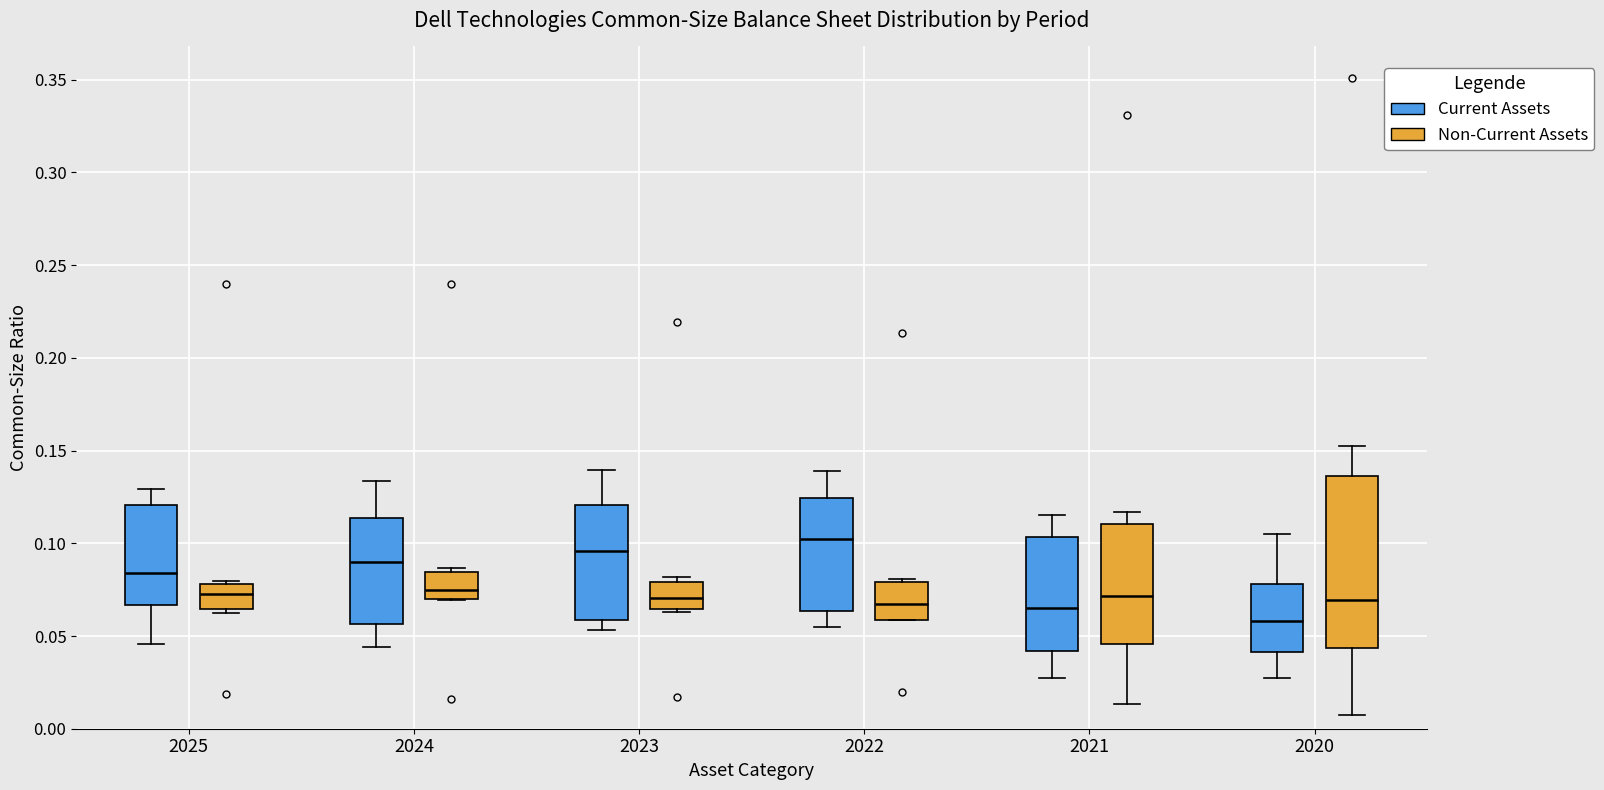

Reading left to right, read every box against the y-axis: the position of its median line, the range the box covers, and the ends of its whiskers. The values are not printed on the chart, so give them approximately, as read against the axis.

2025 (Current Assets): median 0.085, box 0.065 to 0.120, whiskers 0.045 to 0.130
2025 (Non-Current Assets): median 0.075, box 0.065 to 0.080, whiskers 0.065 (just below the box's lower edge) to 0.080
2024 (Current Assets): median 0.090, box 0.055 to 0.115, whiskers 0.045 to 0.135
2024 (Non-Current Assets): median 0.075, box 0.070 to 0.085, whiskers 0.070 to 0.085 (just above the box's upper edge)
2023 (Current Assets): median 0.095, box 0.060 to 0.120, whiskers 0.055 to 0.140
2023 (Non-Current Assets): median 0.070, box 0.065 to 0.080, whiskers 0.065 (just below the box's lower edge) to 0.080 (just above the box's upper edge)
2022 (Current Assets): median 0.100, box 0.065 to 0.125, whiskers 0.055 to 0.140
2022 (Non-Current Assets): median 0.065, box 0.060 to 0.080, whiskers 0.060 to 0.080
2021 (Current Assets): median 0.065, box 0.040 to 0.105, whiskers 0.030 to 0.115
2021 (Non-Current Assets): median 0.070, box 0.045 to 0.110, whiskers 0.015 to 0.115
2020 (Current Assets): median 0.060, box 0.040 to 0.080, whiskers 0.030 to 0.105
2020 (Non-Current Assets): median 0.070, box 0.045 to 0.135, whiskers 0.005 to 0.150